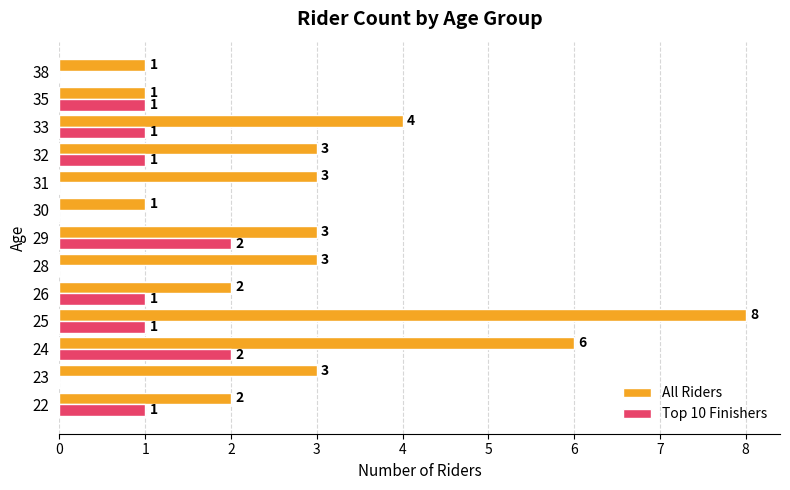

At which label does All Riders reach its peak?

25